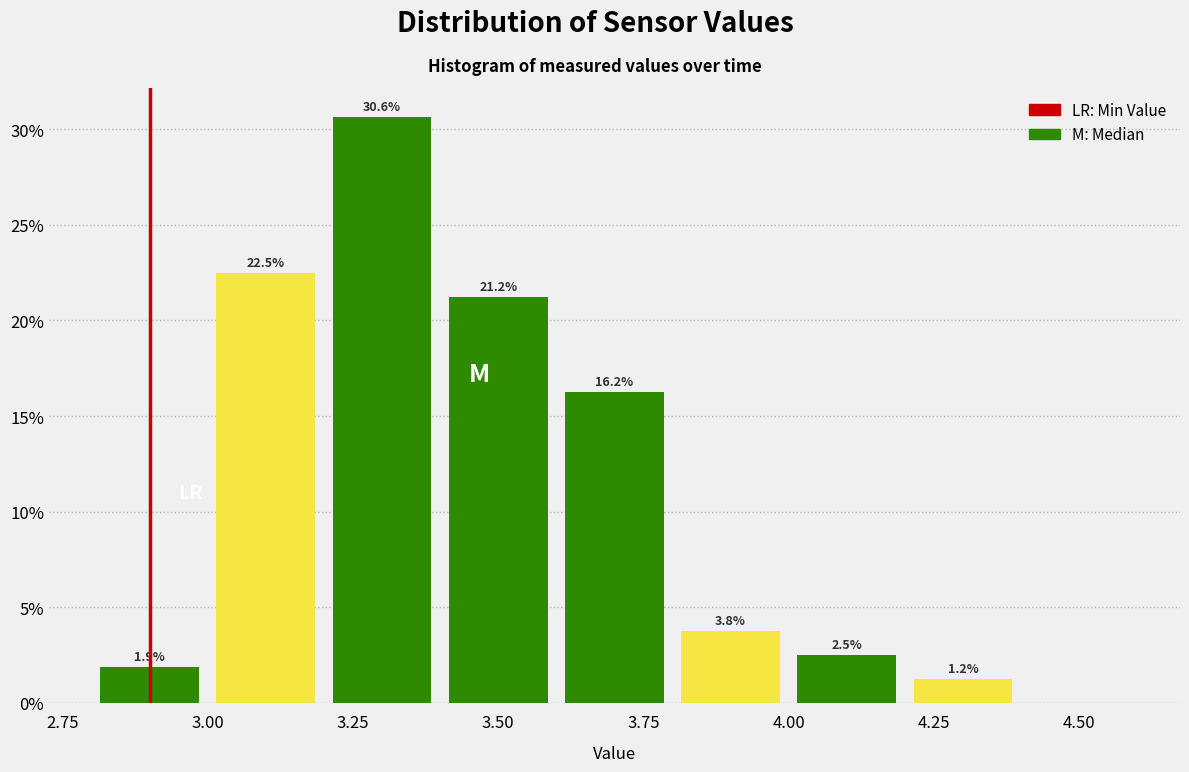

Over which range of the x-axis is the bar tallest?

3.2 to 3.4